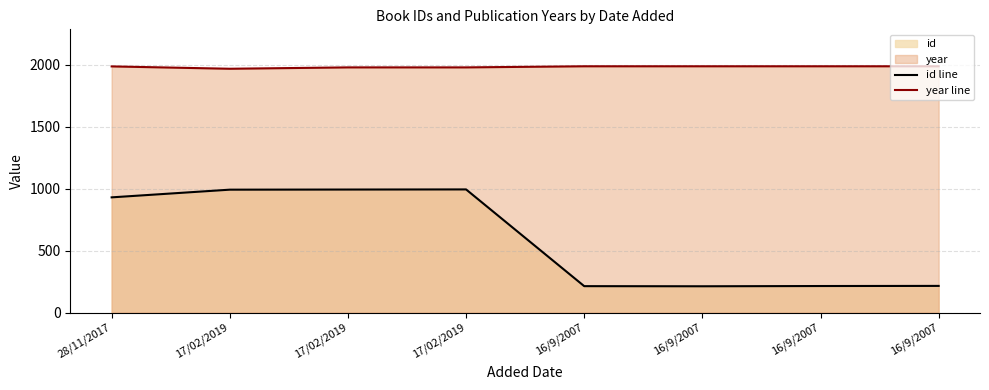

The year line series shows 780 at 16/9/2007. True or false?

False